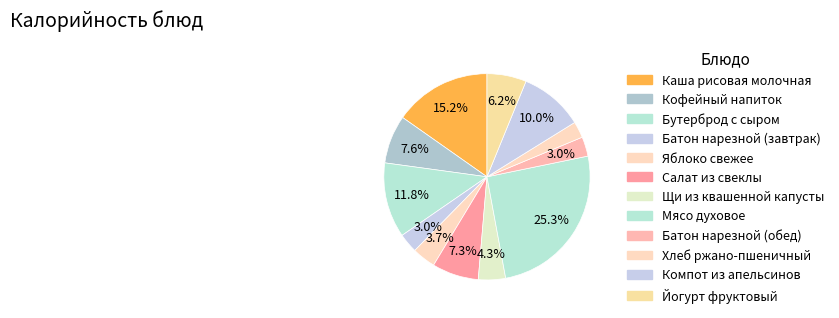

Which slice is the largest?

Мясо духовое